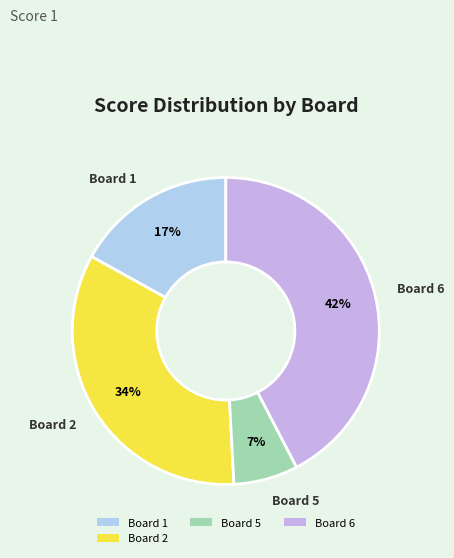

Do Board 6 and Board 2 together represent more than half of the pie?

Yes